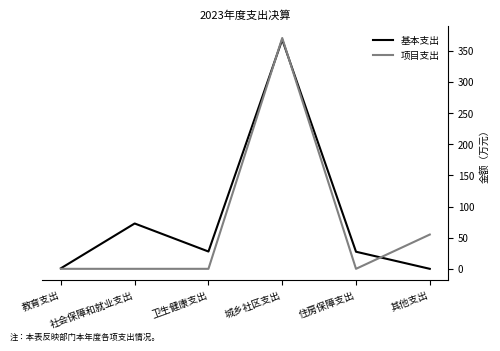

True or false: 基本支出 has more than 1 interior local peaks.

True